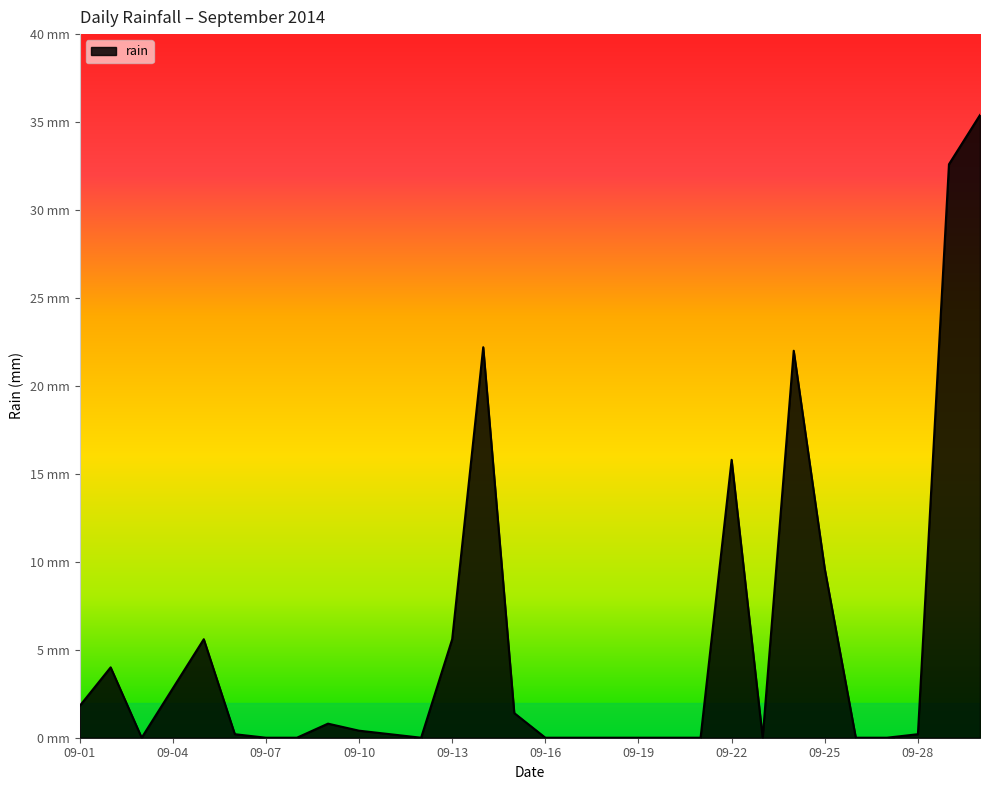

What is the maximum value shown in the chart?

35.4